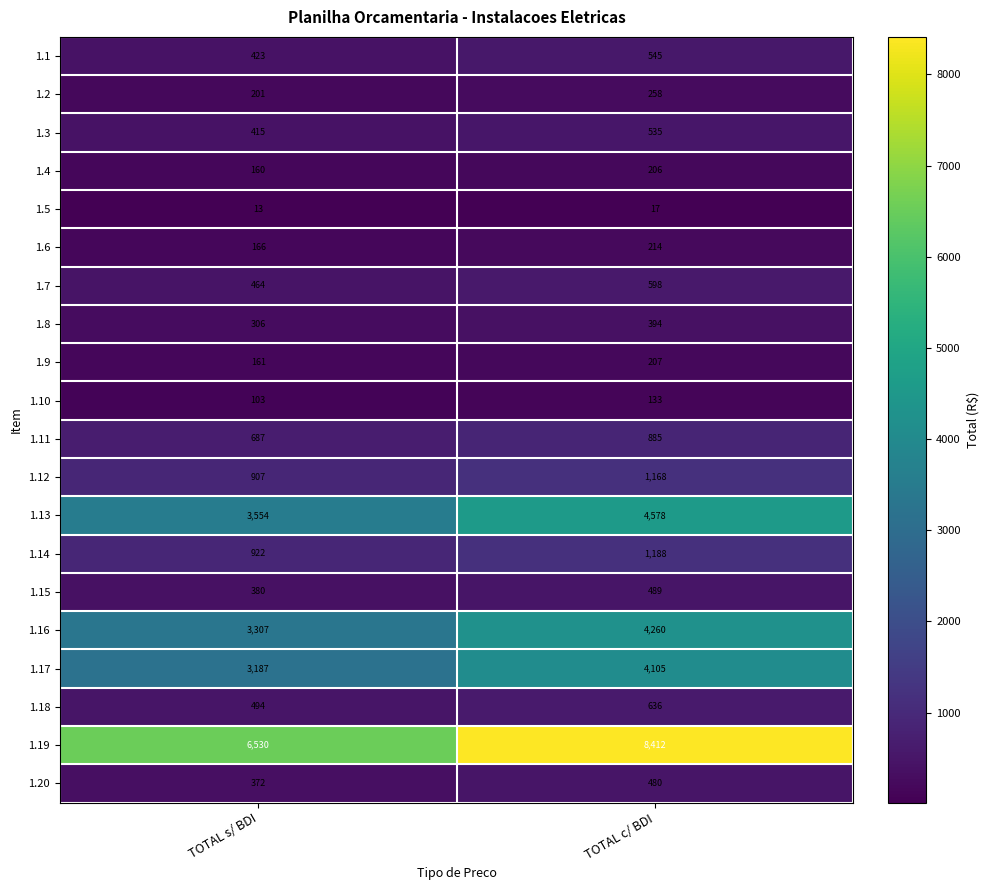

Where is 1.20 nearest to the value 426?

TOTAL s/ BDI